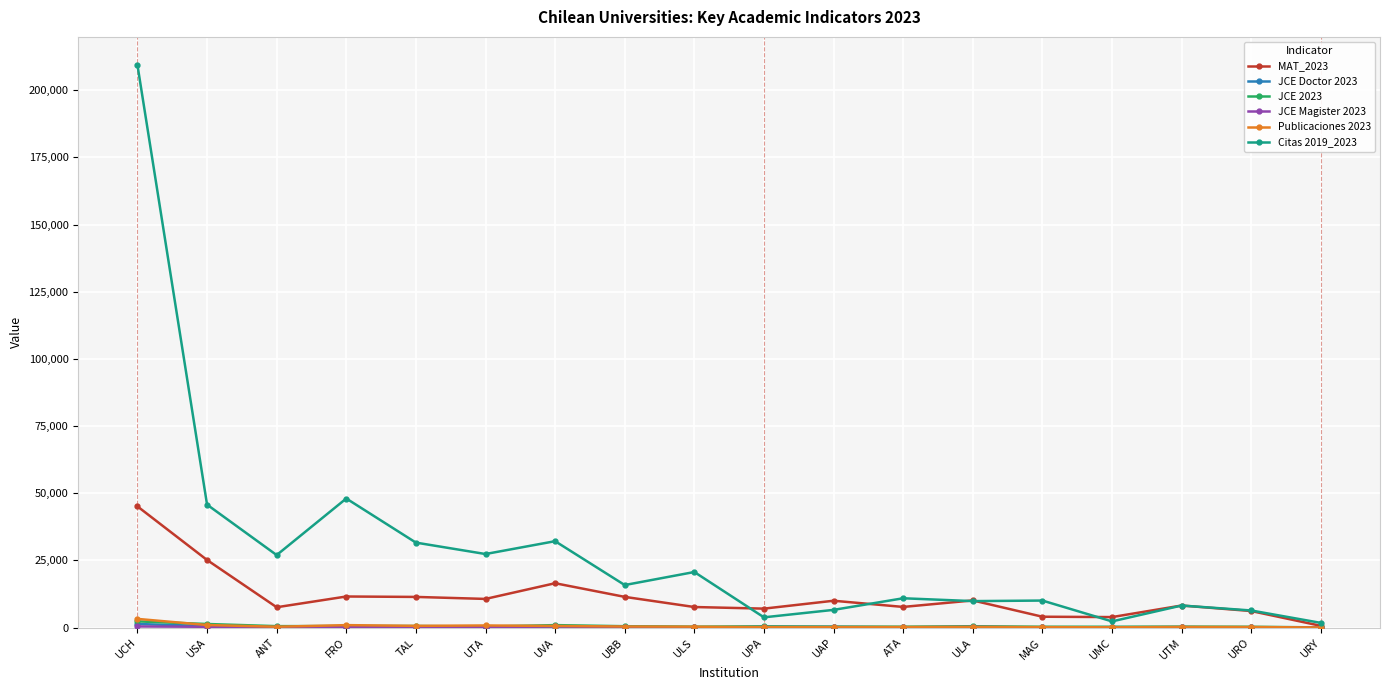

What is the sum of the MAT_2023 values at FRO and UTM?

19791.0